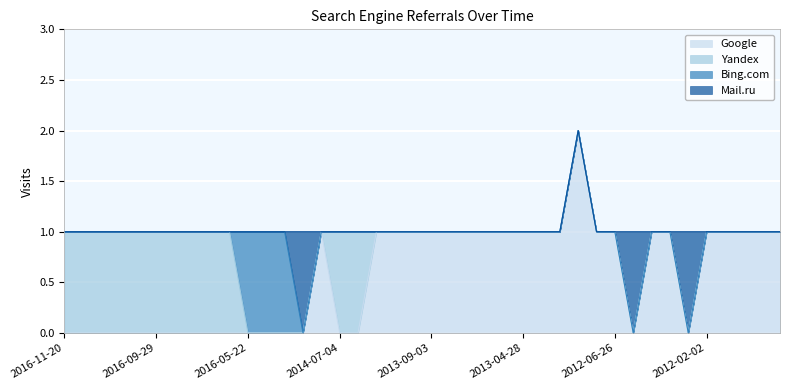

What is the spread (max minus min) of values at 2016-11-17?

1